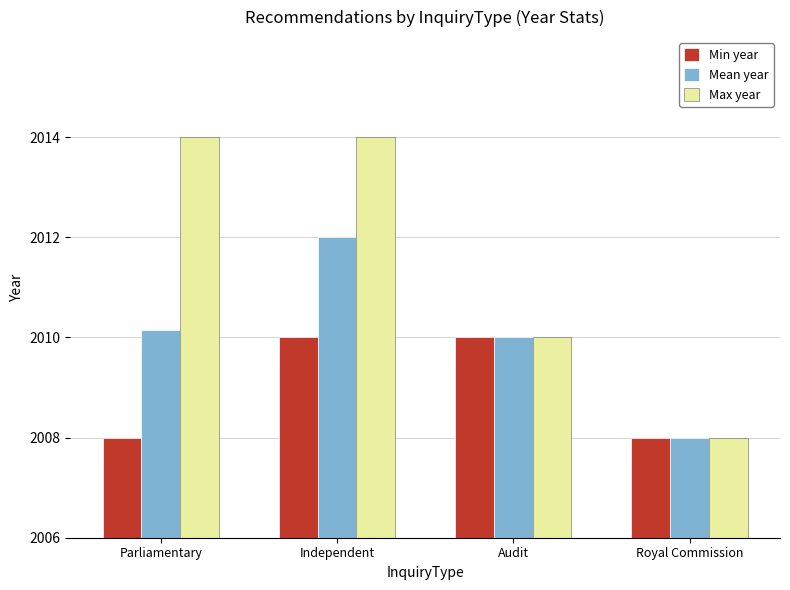

Which series changed the most between Independent and Audit?

Max year